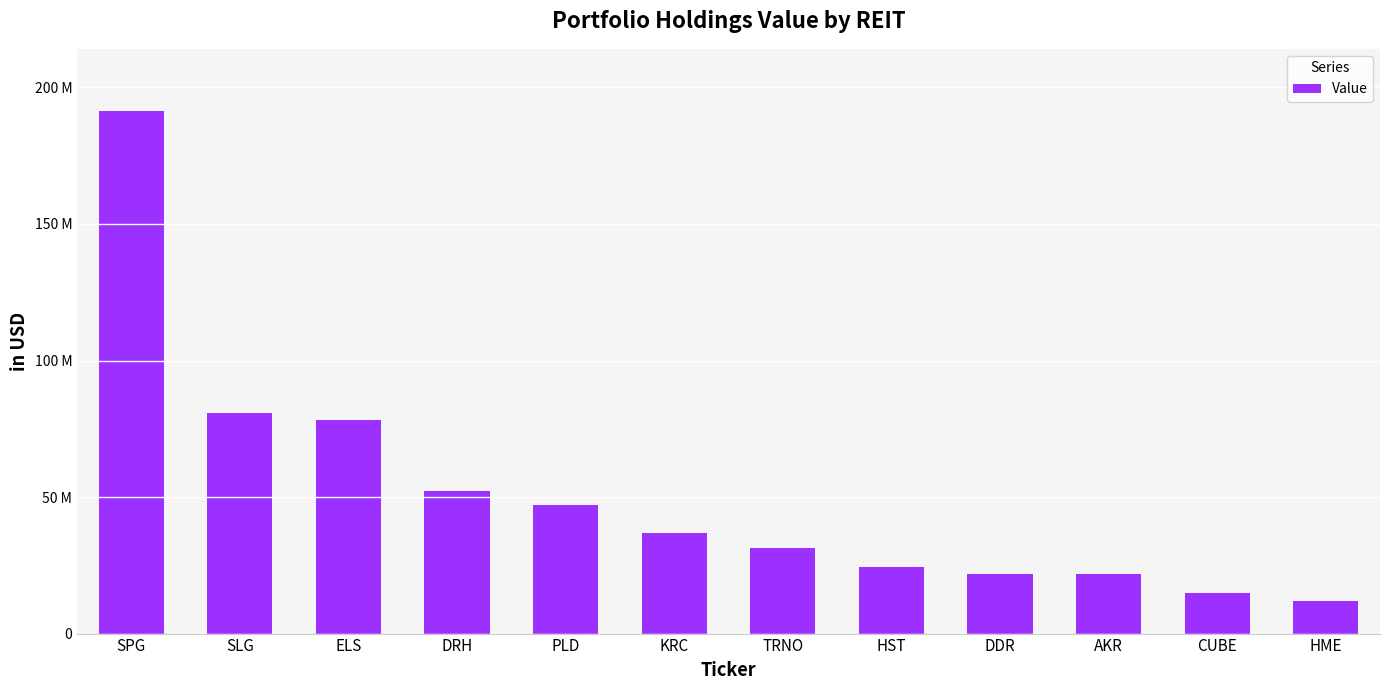

The chart shows a value of 43017349 at HST. True or false?

False